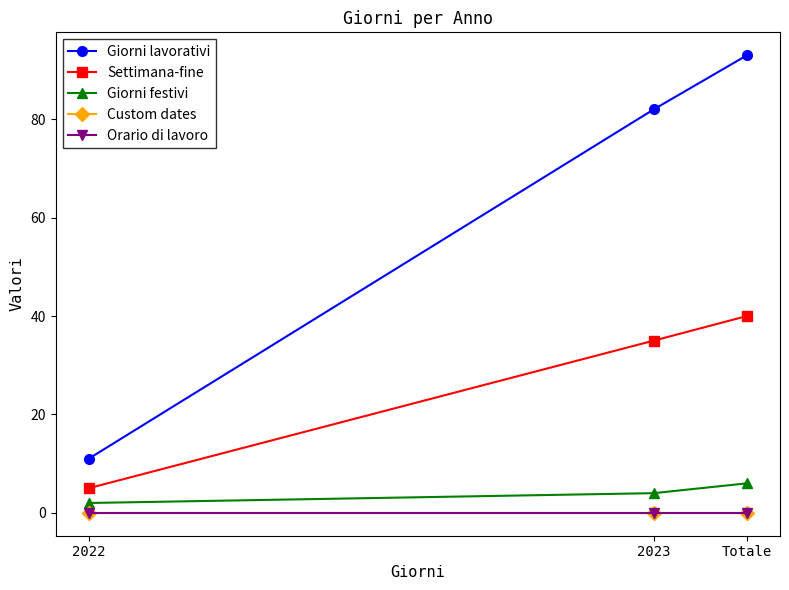

What is the label of the 2nd point from the left?

2023